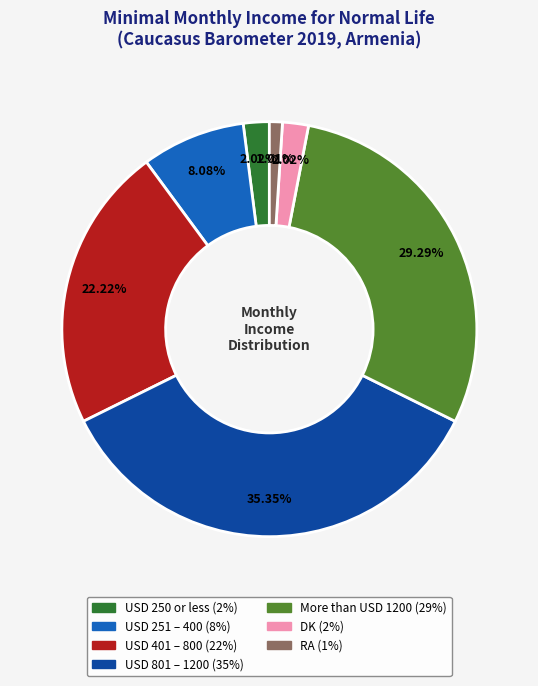

What is the smallest slice in the pie chart?

RA